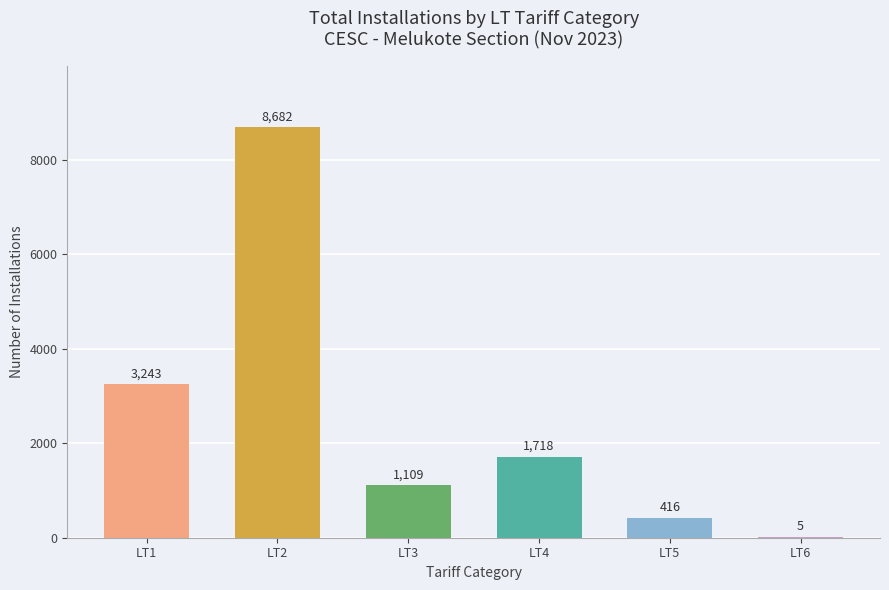

At which category does the chart reach its peak across all series?

LT2